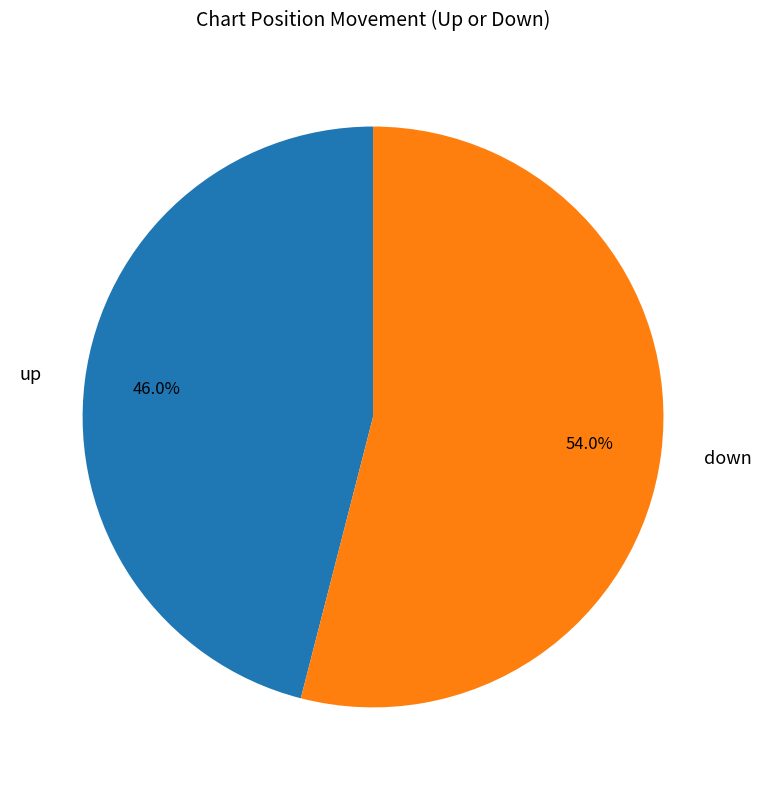

Is there a majority slice in this chart?

Yes